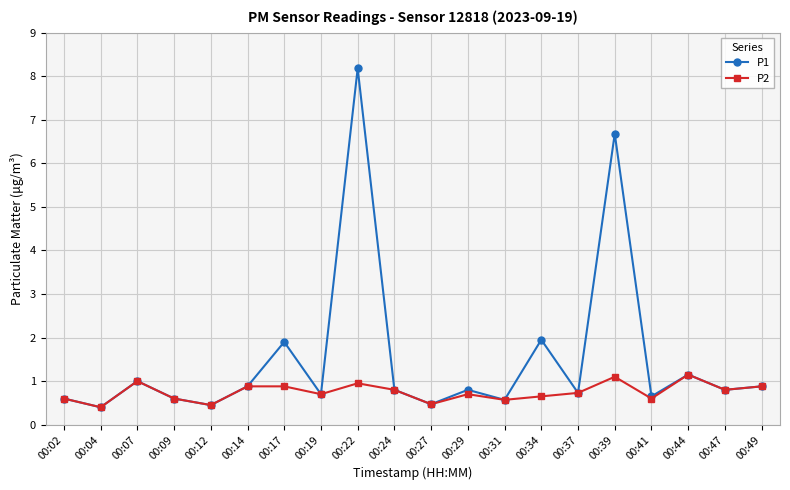

Which label corresponds to the largest value in the chart?

00:22